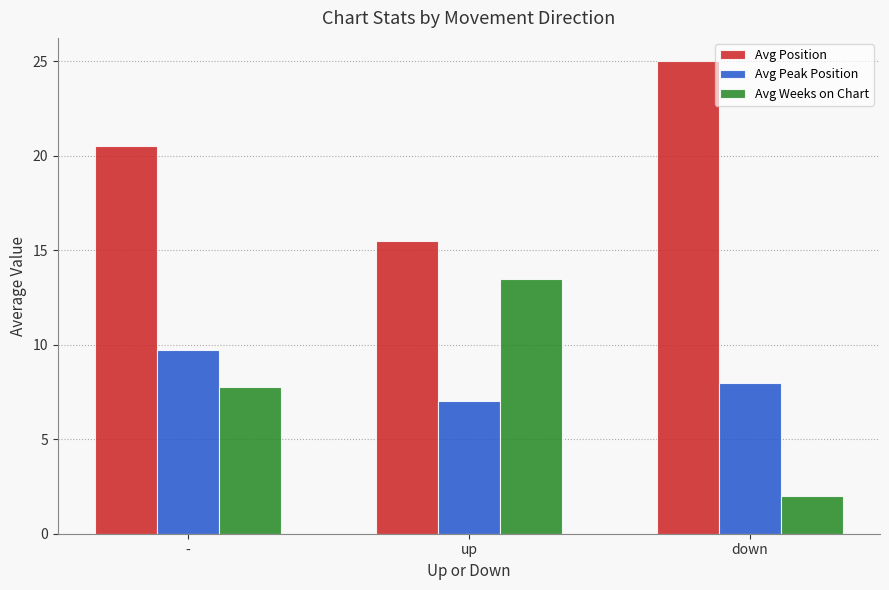

What is the value of the Avg Peak Position bar at the 3rd from the left?

8.0